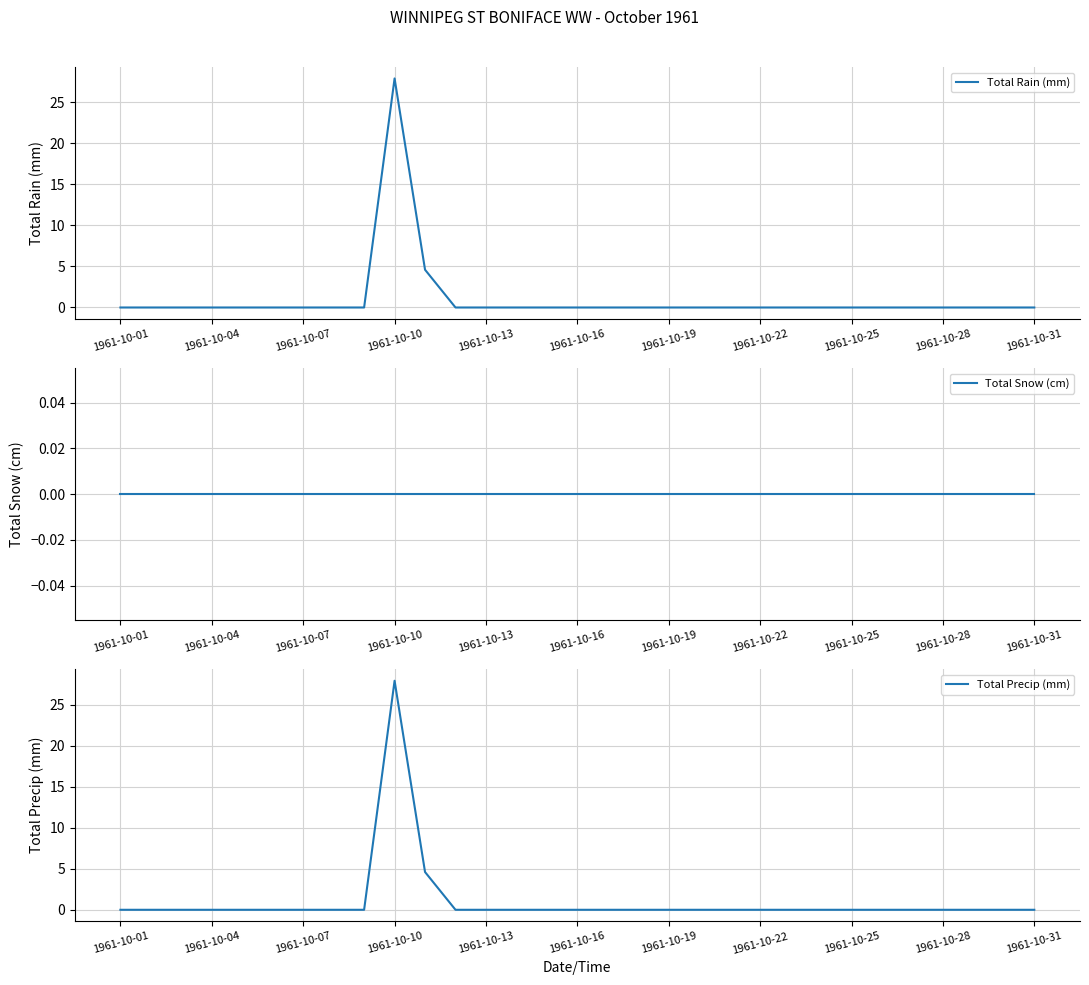

The Total Rain (mm) series shows 13.7 at 1961-10-07. True or false?

False